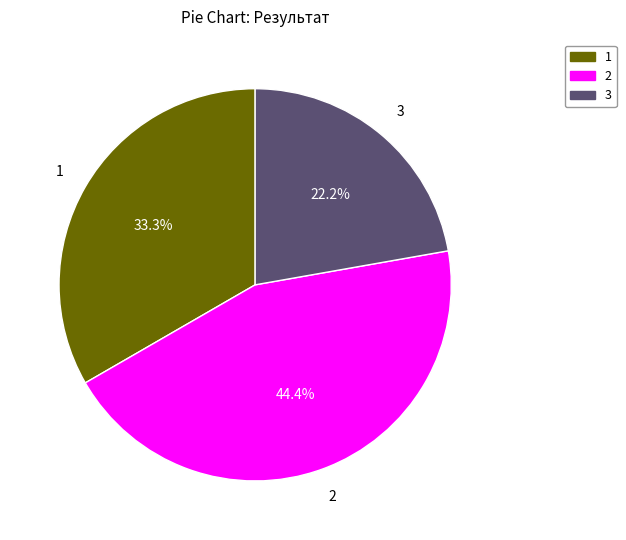

How many segments does this pie chart have?

3